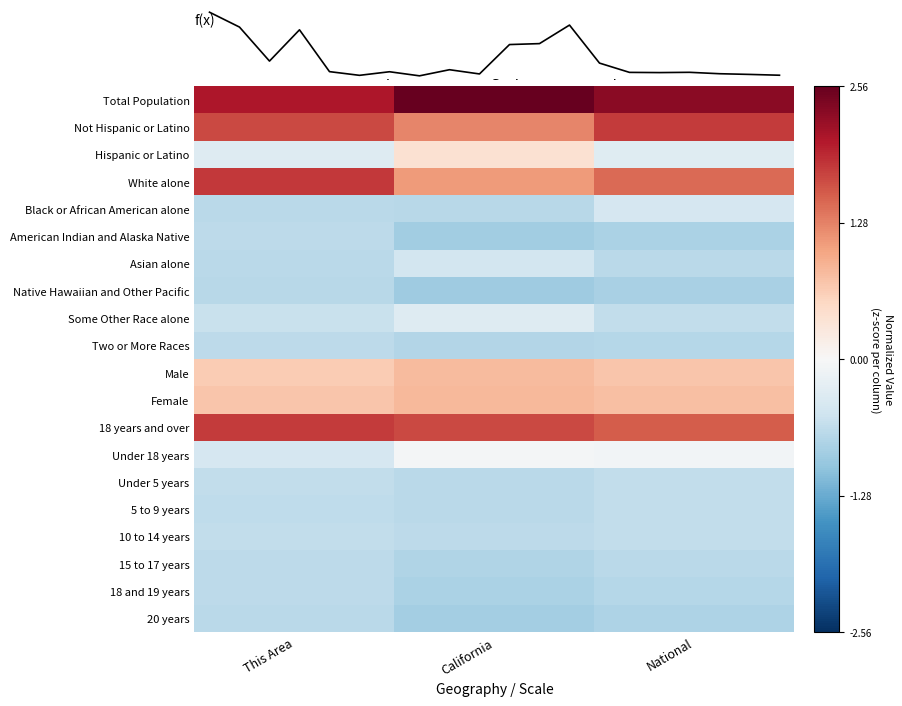

List the series in order of their peak value, highest first.

Total Population, White alone, Not Hispanic or Latino, 18 years and over, Female, Male, Hispanic or Latino, Under 18 years, Some Other Race alone, Black or African American alone, Asian alone, 10 to 14 years, Under 5 years, 5 to 9 years, 15 to 17 years, Two or More Races, American Indian and Alaska Native, 18 and 19 years, 20 years, Native Hawaiian and Other Pacific